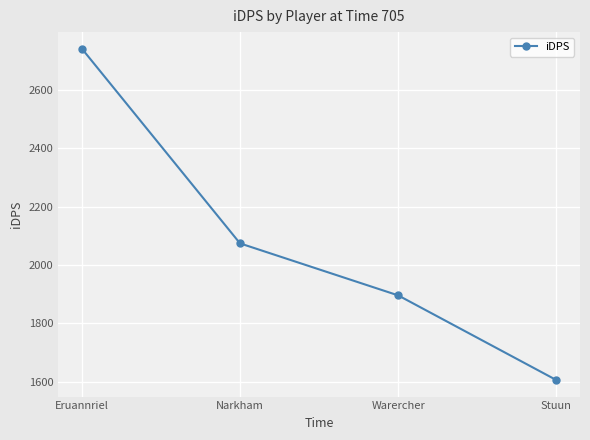

List the labels in order of value, largest first.

Eruannriel, Narkham, Warercher, Stuun